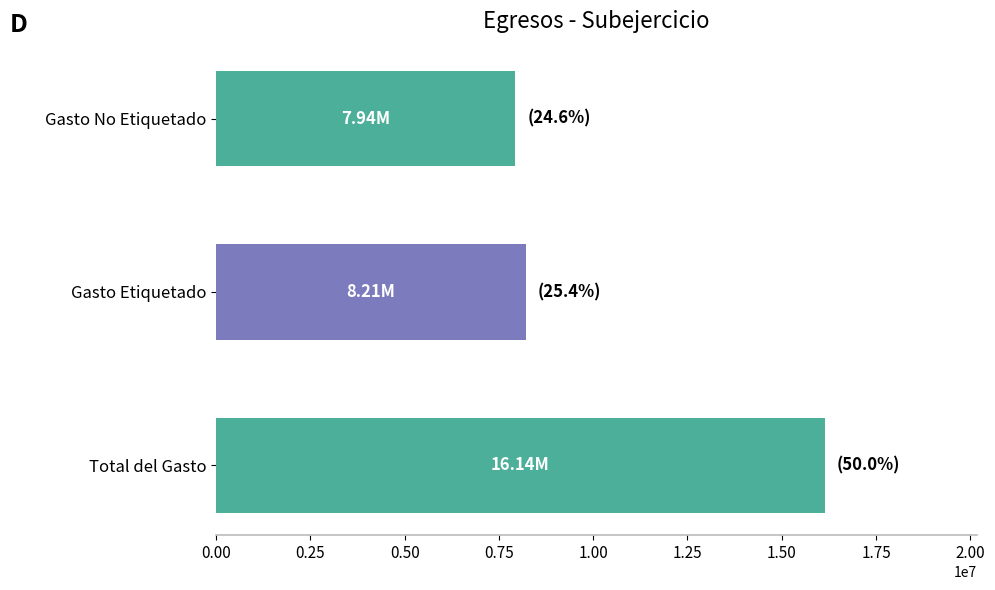

What is the difference between the values at Gasto No Etiquetado and Total del Gasto?

8206283.2